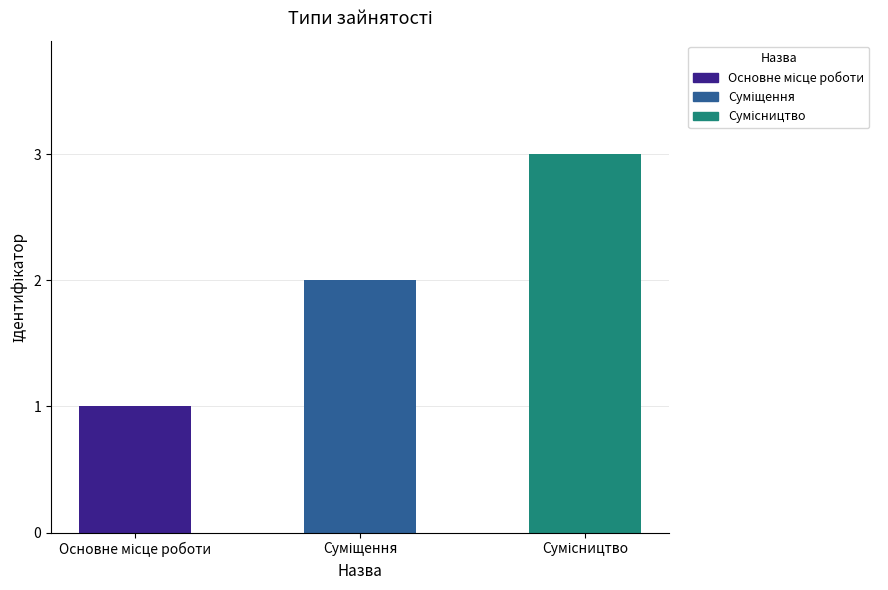

What is the sum of all values?

6